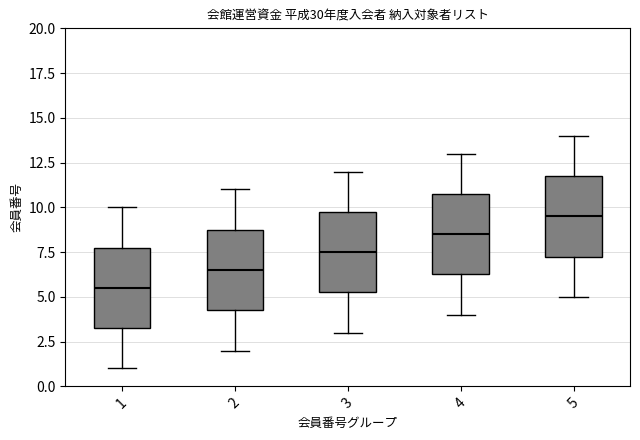

Reading left to right, read every box against the y-axis: the position of its median line, the range the box covers, and the ends of its whiskers. The values are not printed on the chart, so give them approximately, as read against the axis.

1: median 5.5, box 3.5 to 8.0, whiskers 1.0 to 10.0
2: median 6.5, box 4.5 to 9.0, whiskers 2.0 to 11.0
3: median 7.5, box 5.5 to 10.0, whiskers 3.0 to 12.0
4: median 8.5, box 6.5 to 11.0, whiskers 4.0 to 13.0
5: median 9.5, box 7.5 to 12.0, whiskers 5.0 to 14.0